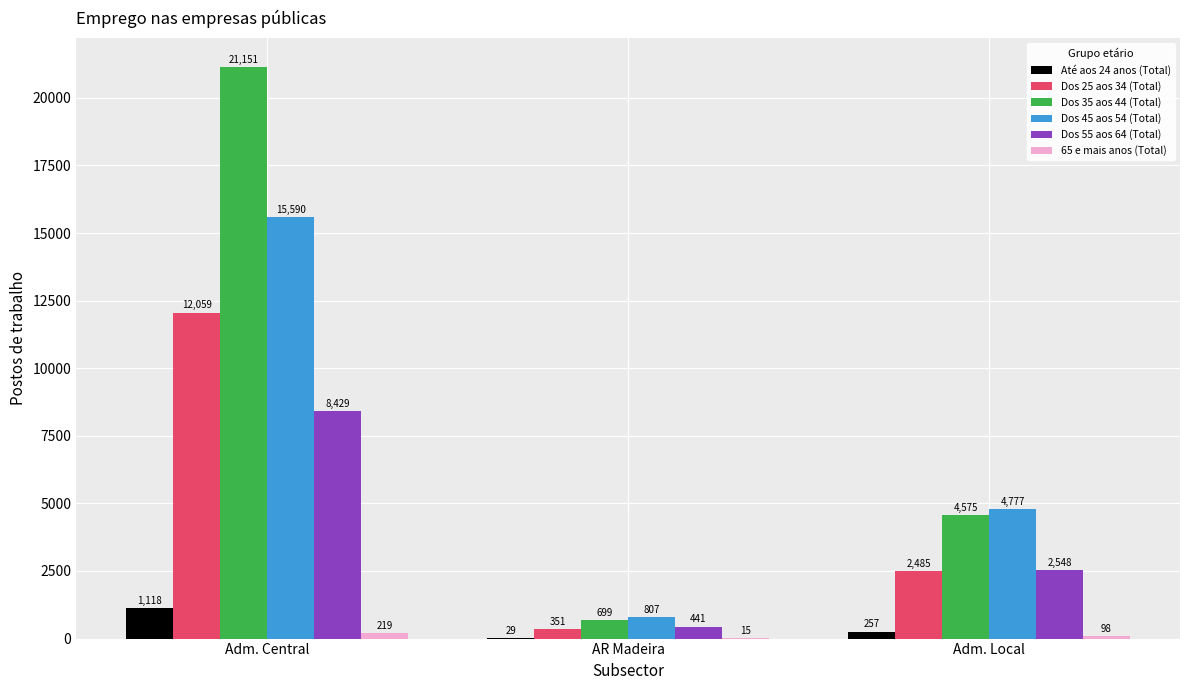

Where is Dos 25 aos 34 (Total) nearest to the value 6205?

Adm. Local